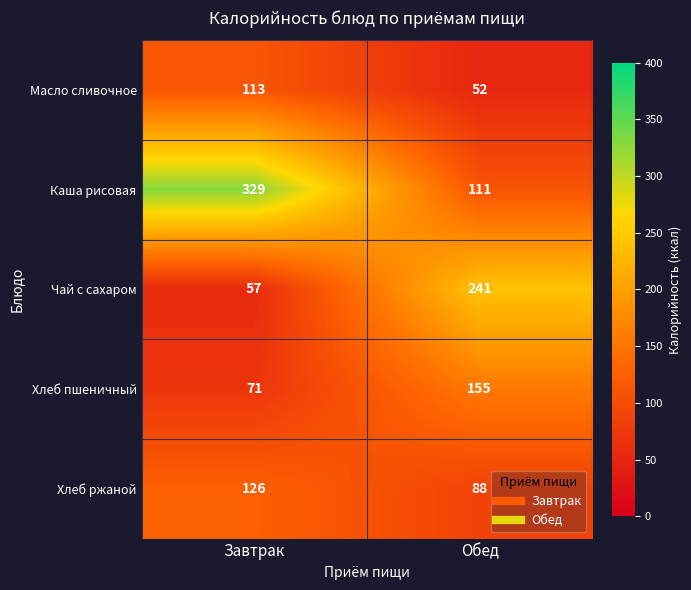

What is the difference between the maximum and minimum values in the Чай с сахаром series?

184